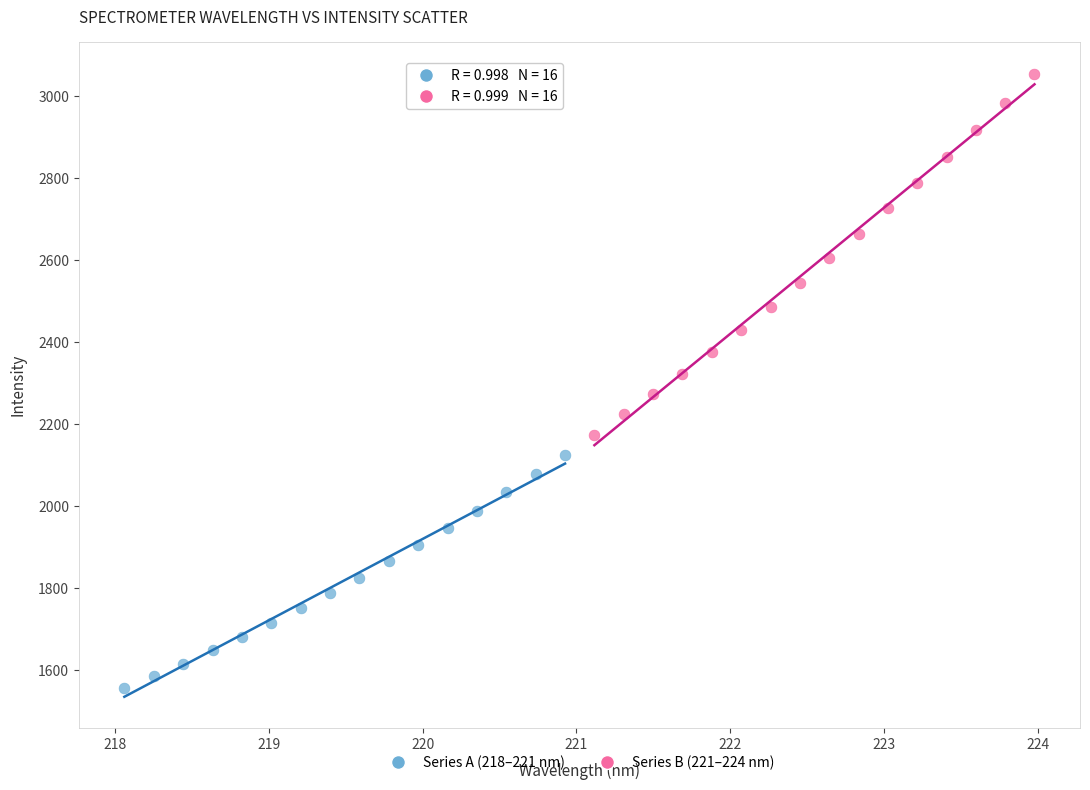

Which series contains the highest Y value?

Series B (221–224 nm)